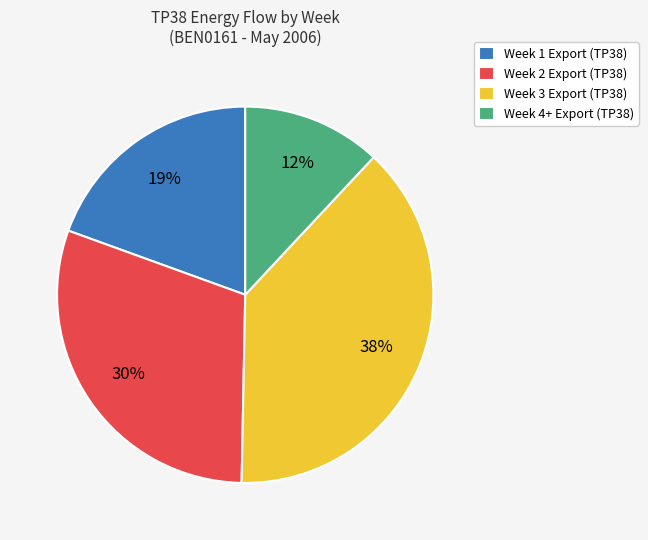

Approximately how many times larger is the value at Week 2 Export (TP38) compared to Week 4+ Export (TP38)?

2.5